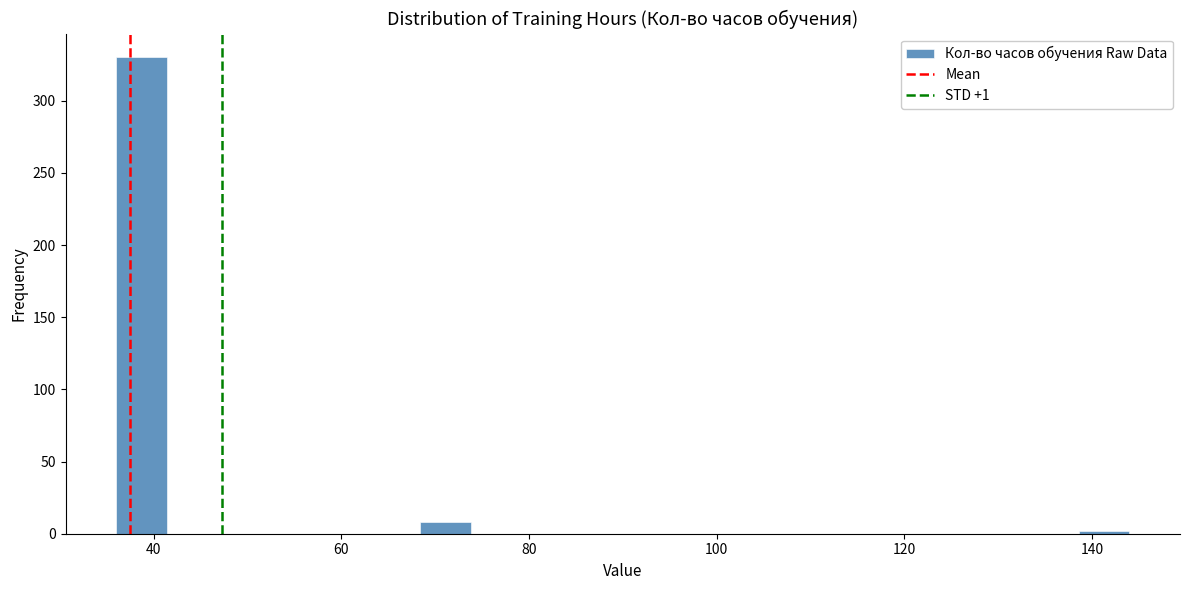

Read against the x-axis, roughly where is the centre of the tallest bar?

38